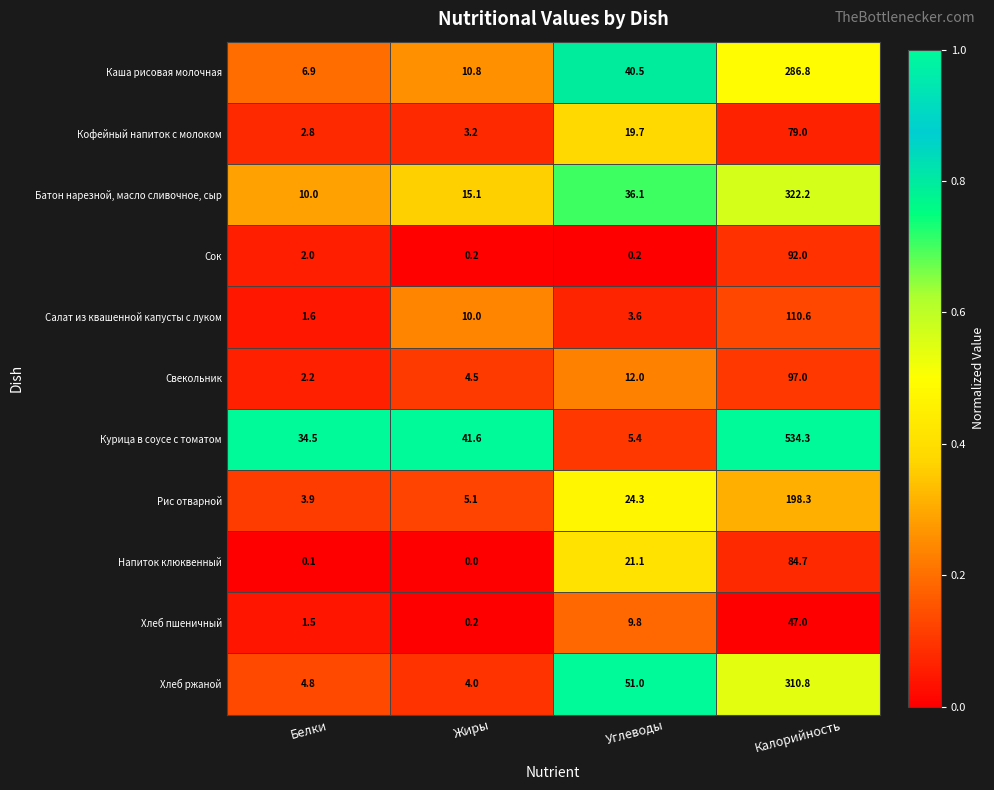

At Белки, list the series in order from smallest to largest.

Напиток клюквенный, Хлеб пшеничный, Салат из квашенной капусты с луком, Сок, Свекольник, Кофейный напиток с молоком, Рис отварной, Хлеб ржаной, Каша рисовая молочная, Батон нарезной, масло сливочное, сыр, Курица в соусе с томатом